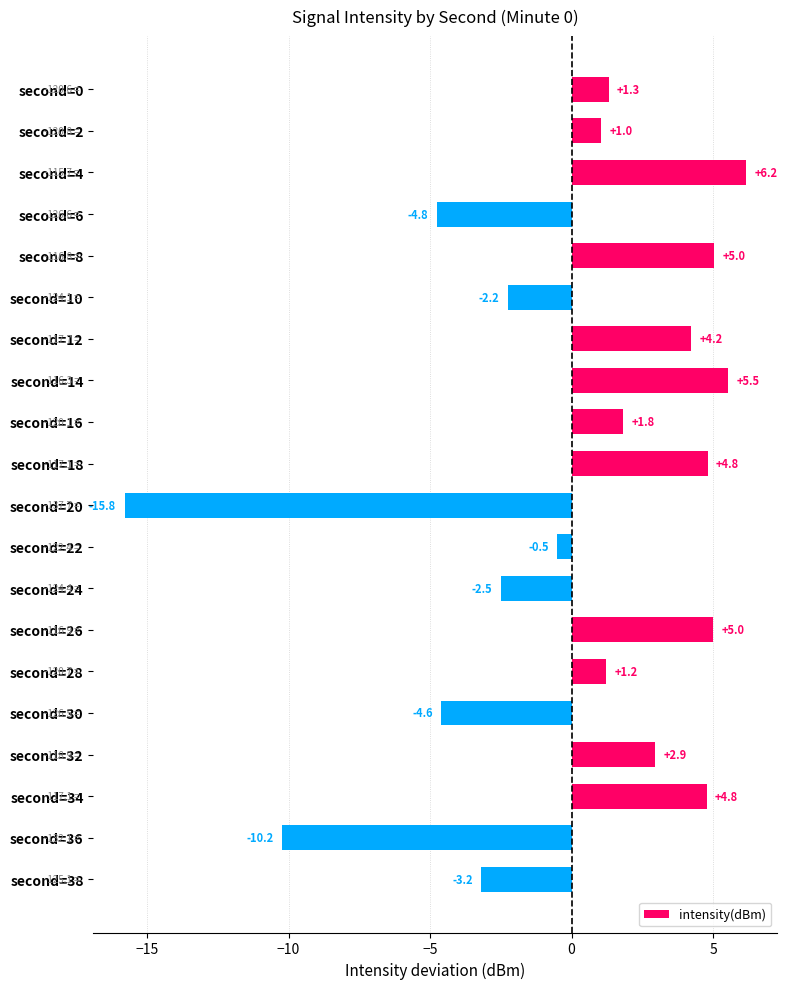

The value at second=18 is 3.0. True or false?

False